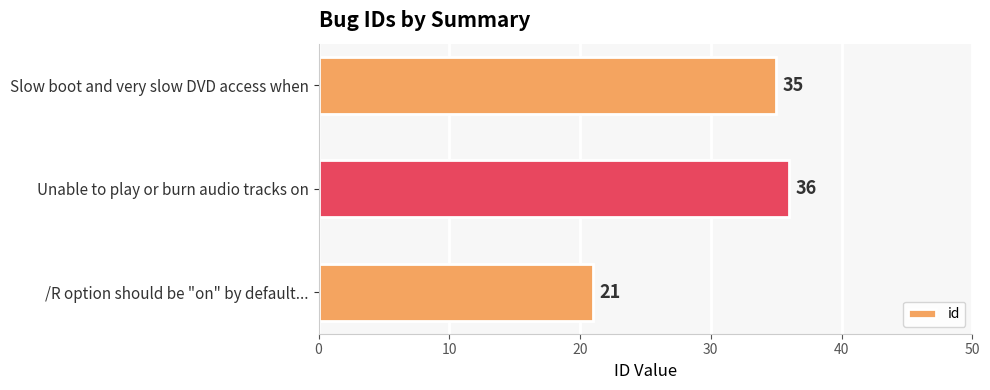

Rank the categories by value from highest to lowest.

Unable to play or burn audio tracks on, Slow boot and very slow DVD access when, /R option should be "on" by default...